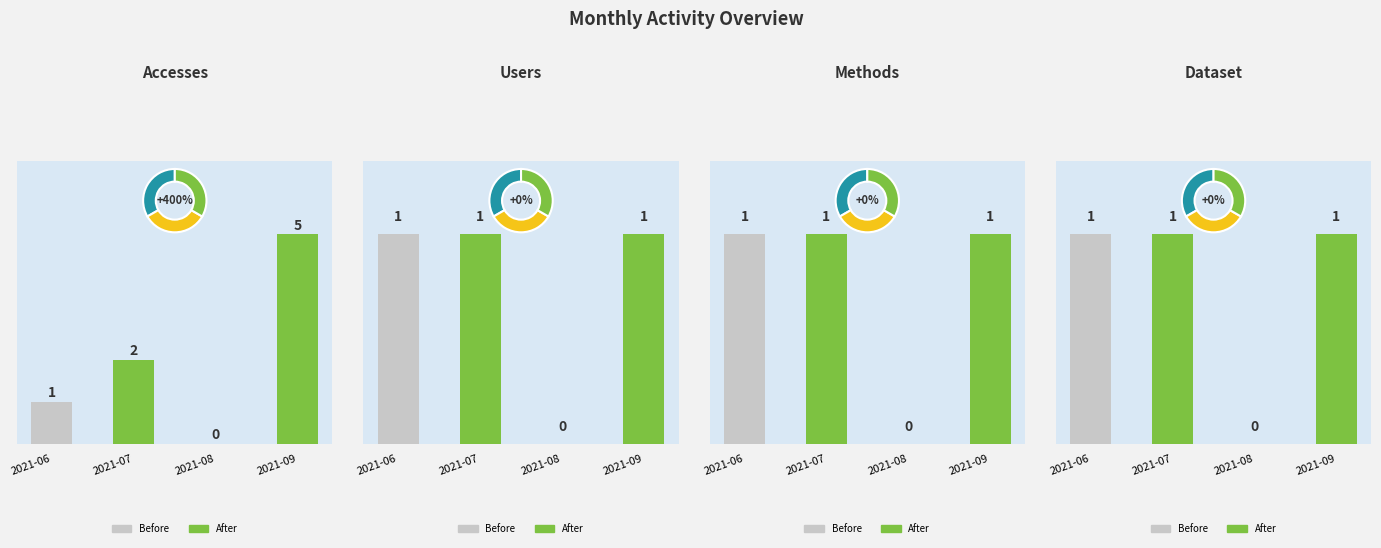

Reading left to right, extract all data points from this chart.

Accesses: 2021-06=1	2021-07=2	2021-08=0	2021-09=5
Users: 2021-06=1	2021-07=1	2021-08=0	2021-09=1
Methods: 2021-06=1	2021-07=1	2021-08=0	2021-09=1
Dataset: 2021-06=1	2021-07=1	2021-08=0	2021-09=1